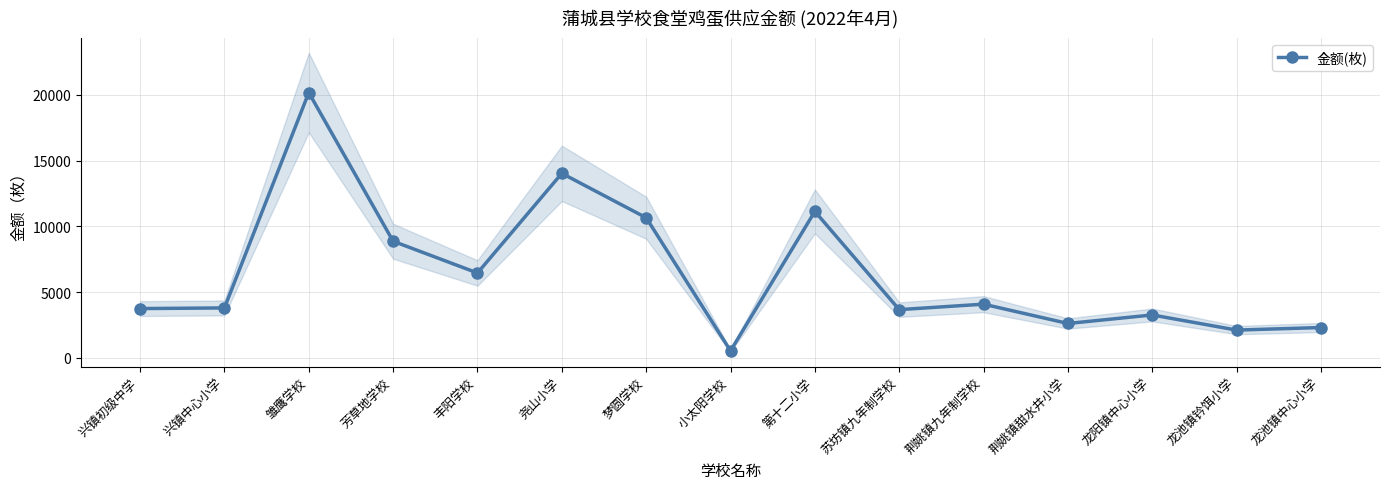

Which has a higher value, 雏鹰学校 or 小太阳学校?

雏鹰学校